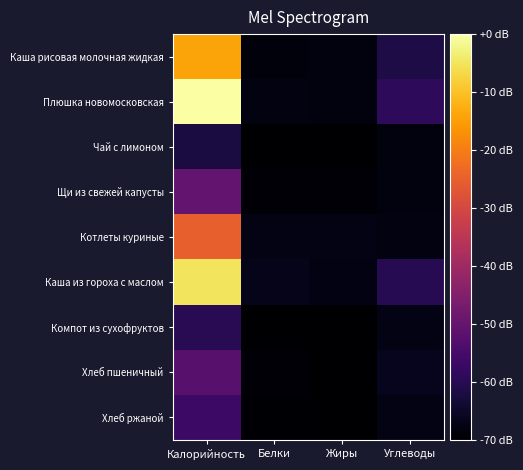

Reading left to right, list all the values displayed in this chart.

Каша рисовая молочная жидкая: Калорийность=-14.2	Белки=-68.6	Жиры=-68.2	Углеводы=-61.5
Плюшка новомосковская: Калорийность=0.0	Белки=-68.0	Жиры=-68.3	Углеводы=-58.8
Чай с лимоном: Калорийность=-62.2	Белки=-69.9	Жиры=-70.0	Углеводы=-68.2
Щи из свежей капусты: Калорийность=-50.4	Белки=-69.4	Жиры=-68.9	Углеводы=-68.1
Котлеты куриные: Калорийность=-24.9	Белки=-67.4	Жиры=-67.3	Углеводы=-67.9
Каша из гороха с маслом: Калорийность=-5.1	Белки=-66.7	Жиры=-67.5	Углеводы=-59.9
Компот из сухофруктов: Калорийность=-59.8	Белки=-70.0	Жиры=-70.0	Углеводы=-67.3
Хлеб пшеничный: Калорийность=-52.2	Белки=-69.4	Жиры=-69.9	Углеводы=-66.3
Хлеб ржаной: Калорийность=-56.8	Белки=-69.5	Жиры=-69.9	Углеводы=-67.5